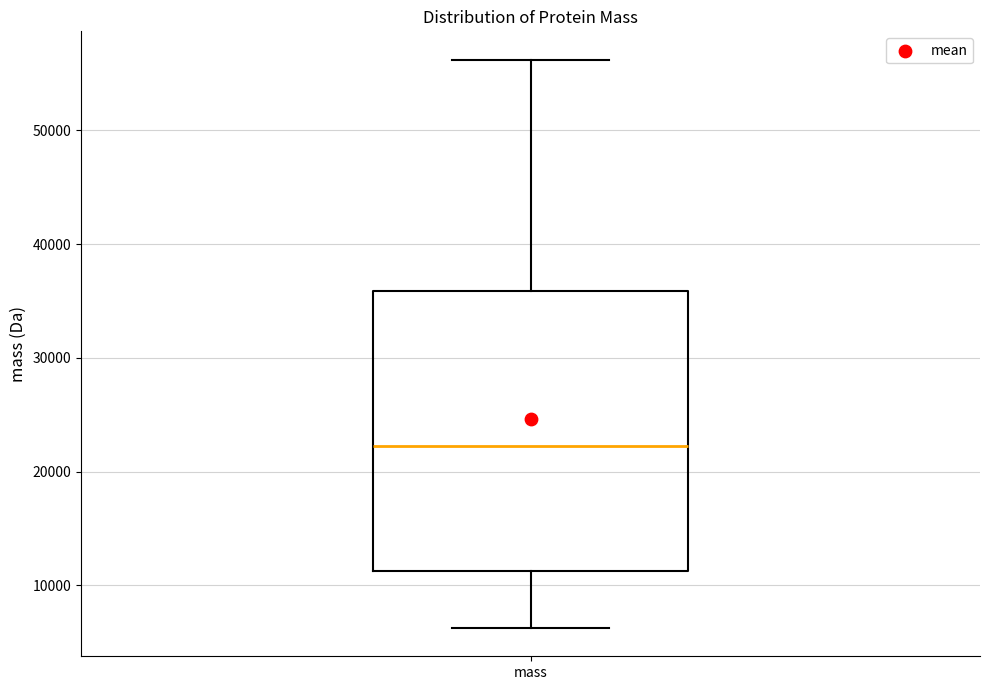

Transcribe this box plot: give where the median line is, the range the box spans, and where the two whiskers end, as read against the y-axis. The values are not printed on the chart, so give them approximately, as read against the axis.

median 22000, box 11000 to 36000, whiskers 6000 to 56000